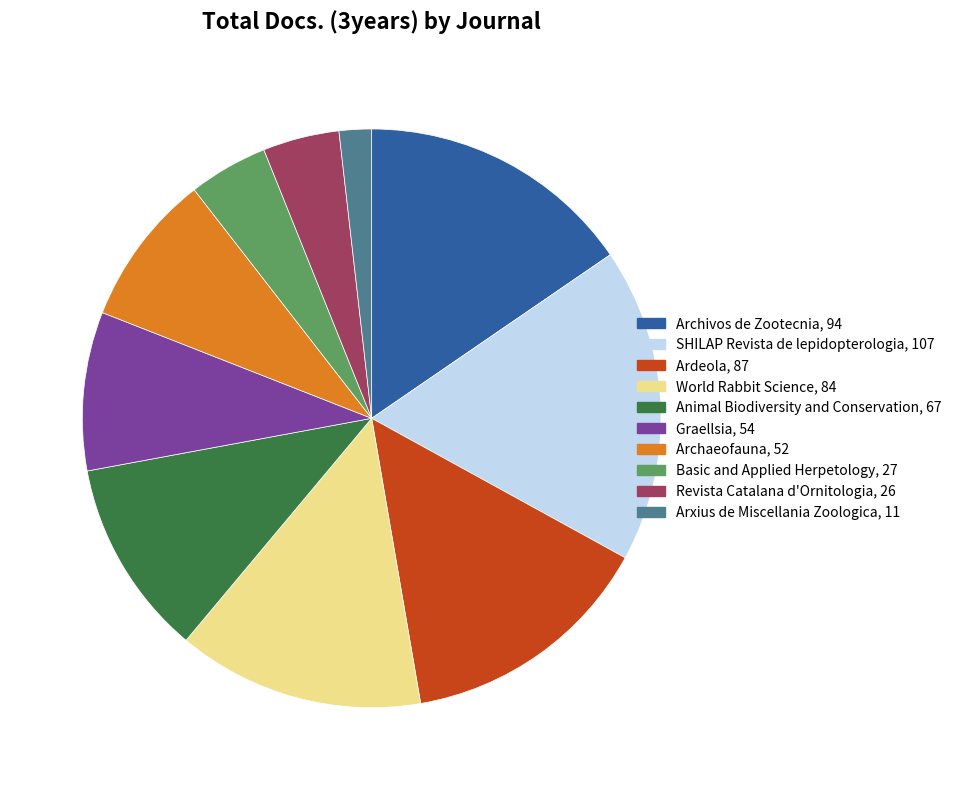

What is the largest slice in the pie chart?

SHILAP Revista de lepidopterologia